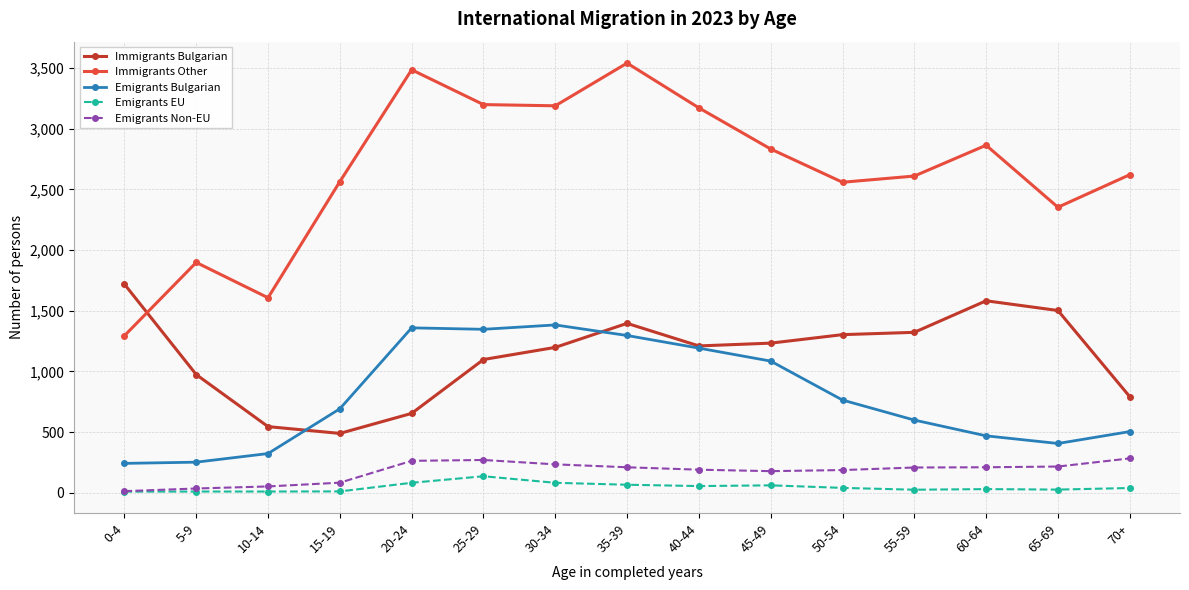

The Emigrants Bulgarian series shows 727 at 30-34. True or false?

False